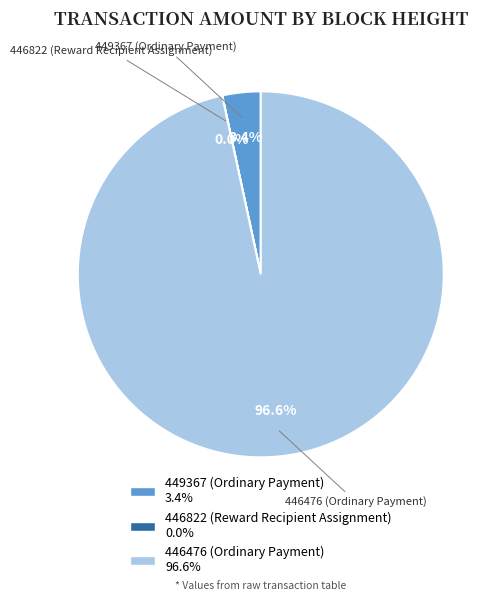

Which category has the biggest portion of the pie?

446476 (Ordinary Payment)